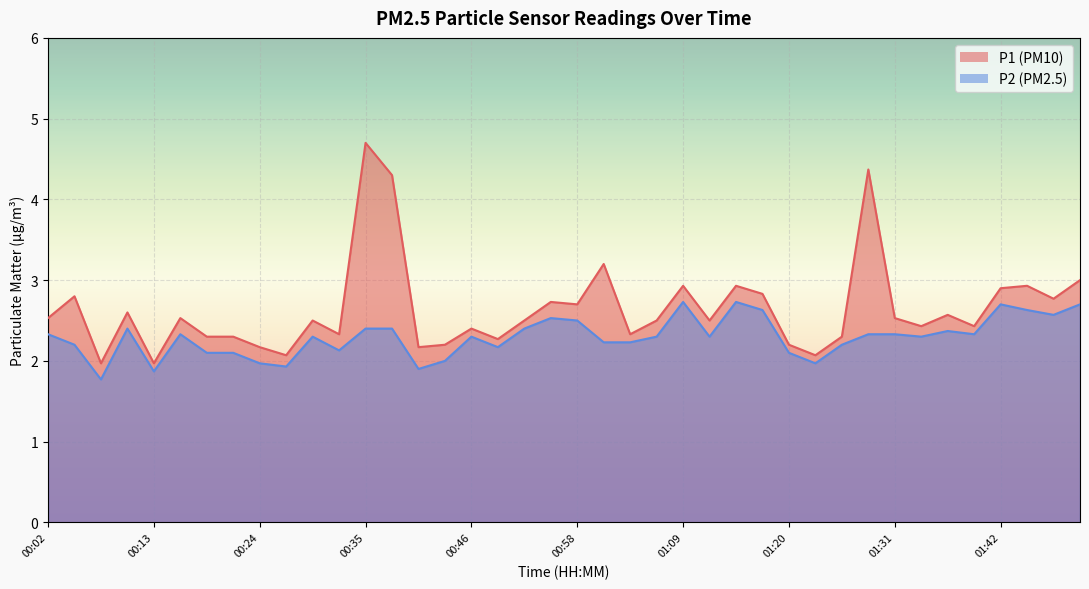

What position from the left is 01:31?

33